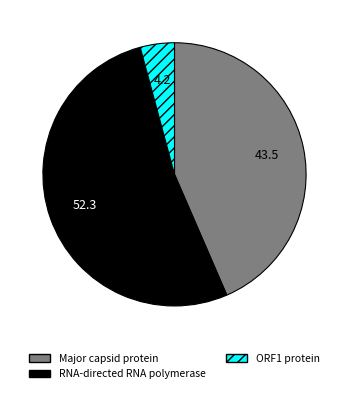

Which has a higher value, RNA-directed RNA polymerase or Major capsid protein?

RNA-directed RNA polymerase